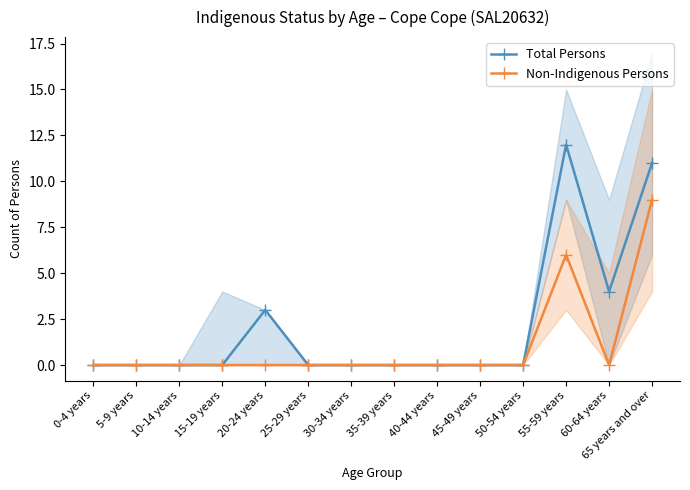

Does the chart have visible grid lines?

No